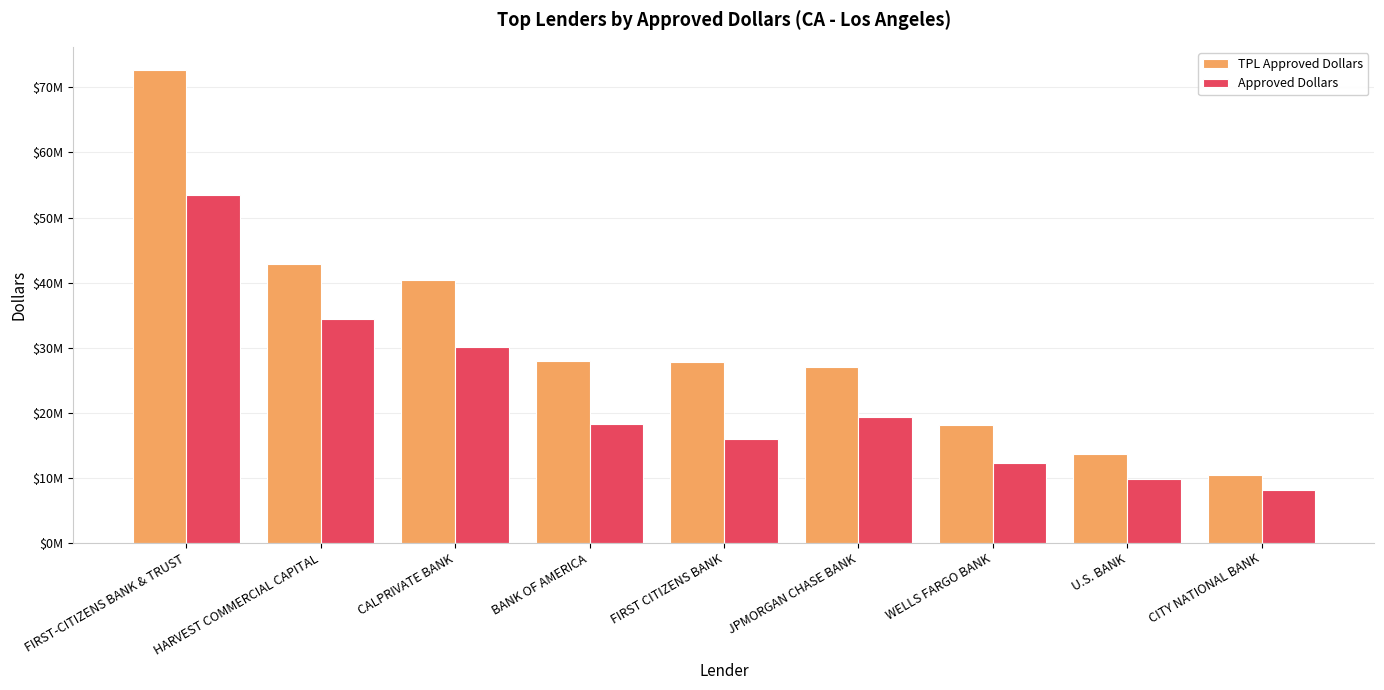

True or false: TPL Approved Dollars has a value of 5498250 at WELLS FARGO BANK.

False